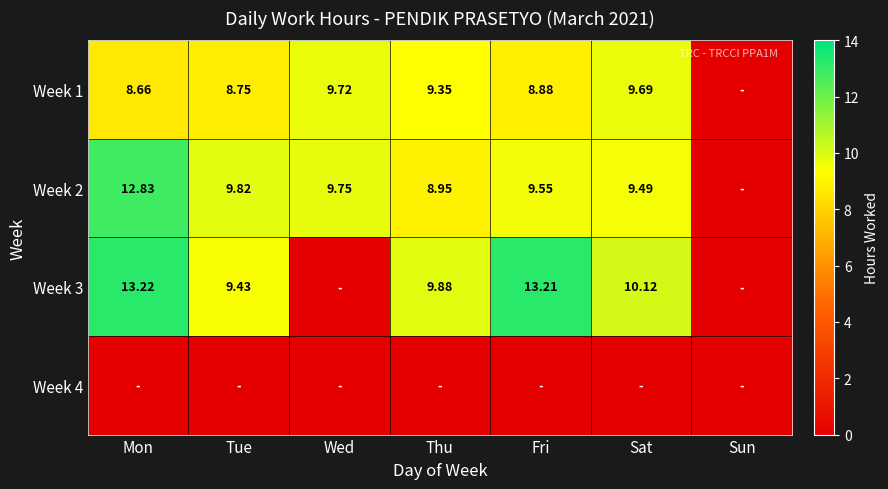

What is the spread (max minus min) of values at Thu?

9.9